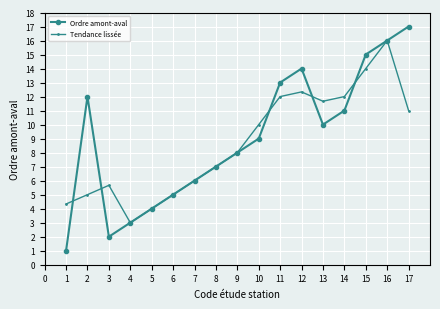

At 1, list the series in order from smallest to largest.

Ordre amont-aval, Tendance lissée